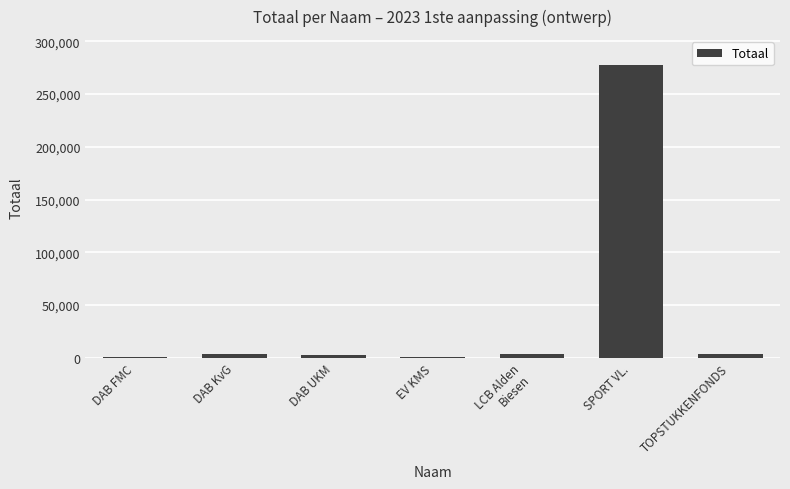

What is the maximum value shown in the chart?

277301